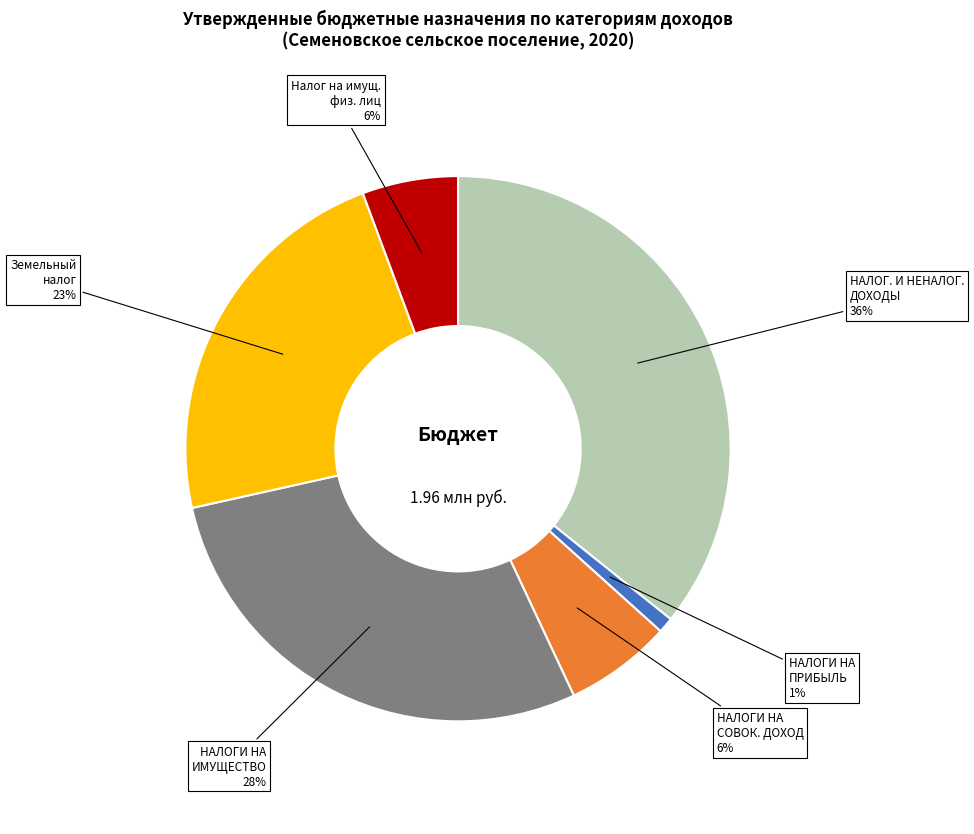

To the nearest percent, what is the average slice percentage?

17%